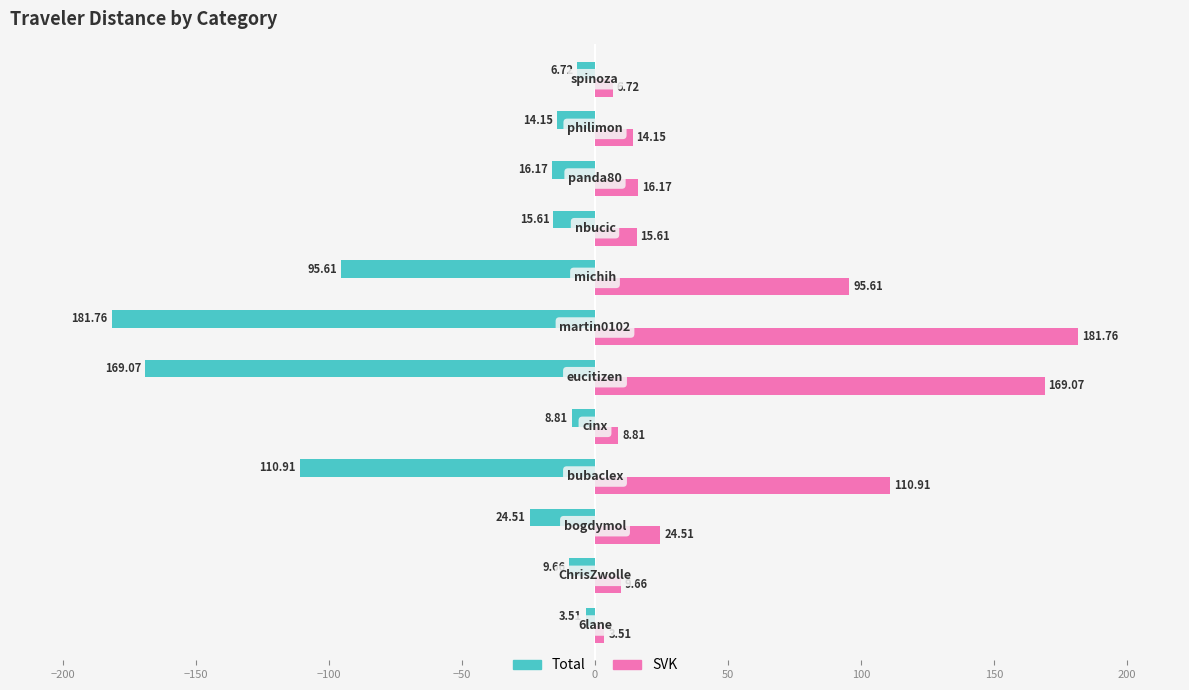

List the series in order of their overall mean, lowest first.

Total, SVK